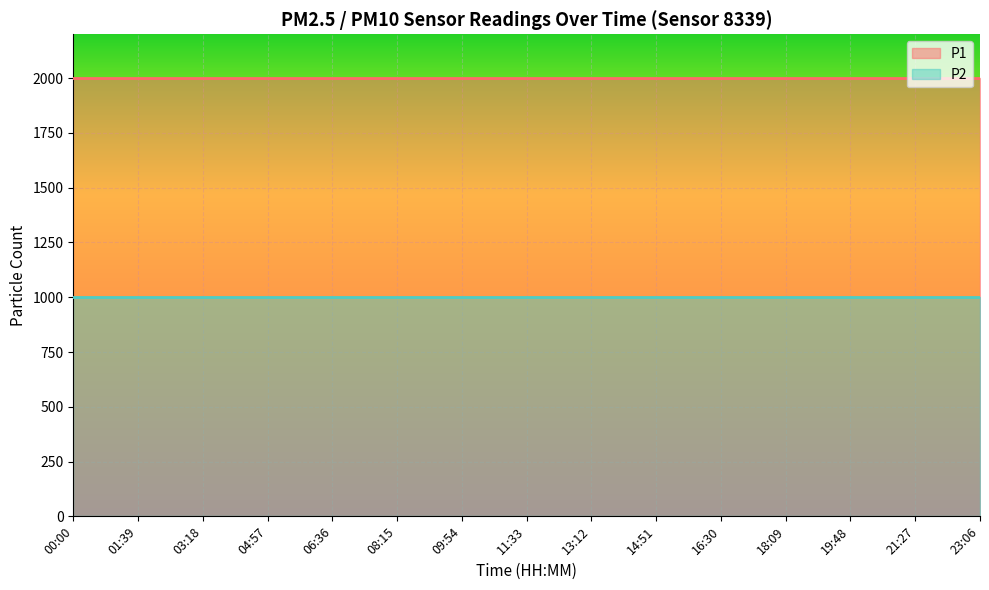

At which label is P1 closest to 1999?

00:00